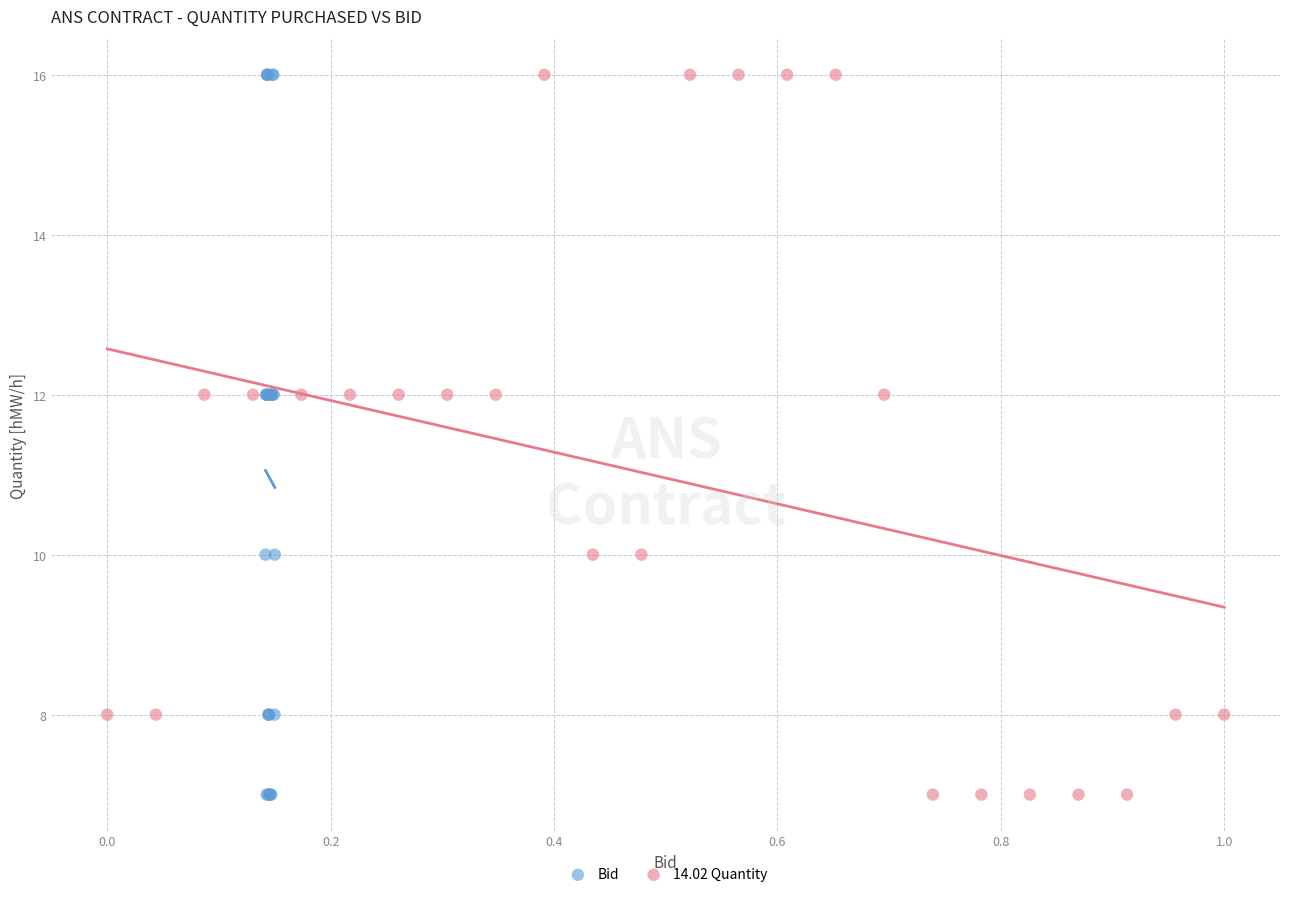

What are all the series names shown in the legend?

Bid, 14.02 Quantity